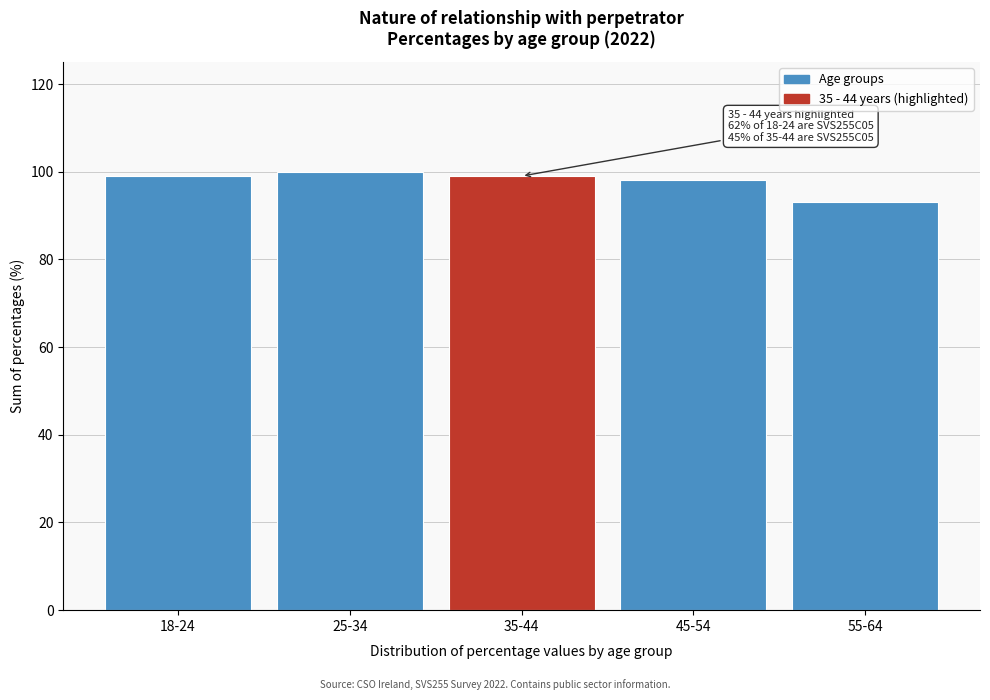

Reading left to right, list all the values displayed in this chart.

99	100	99	98	93